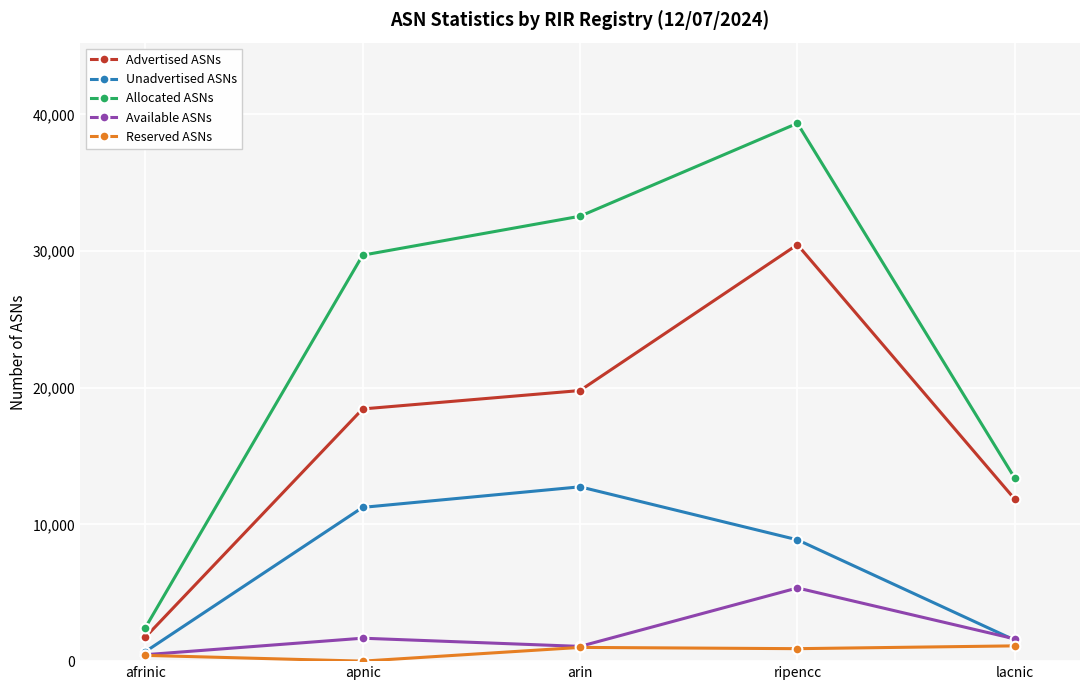

What is the difference between the highest and lowest values at afrinic?

2012